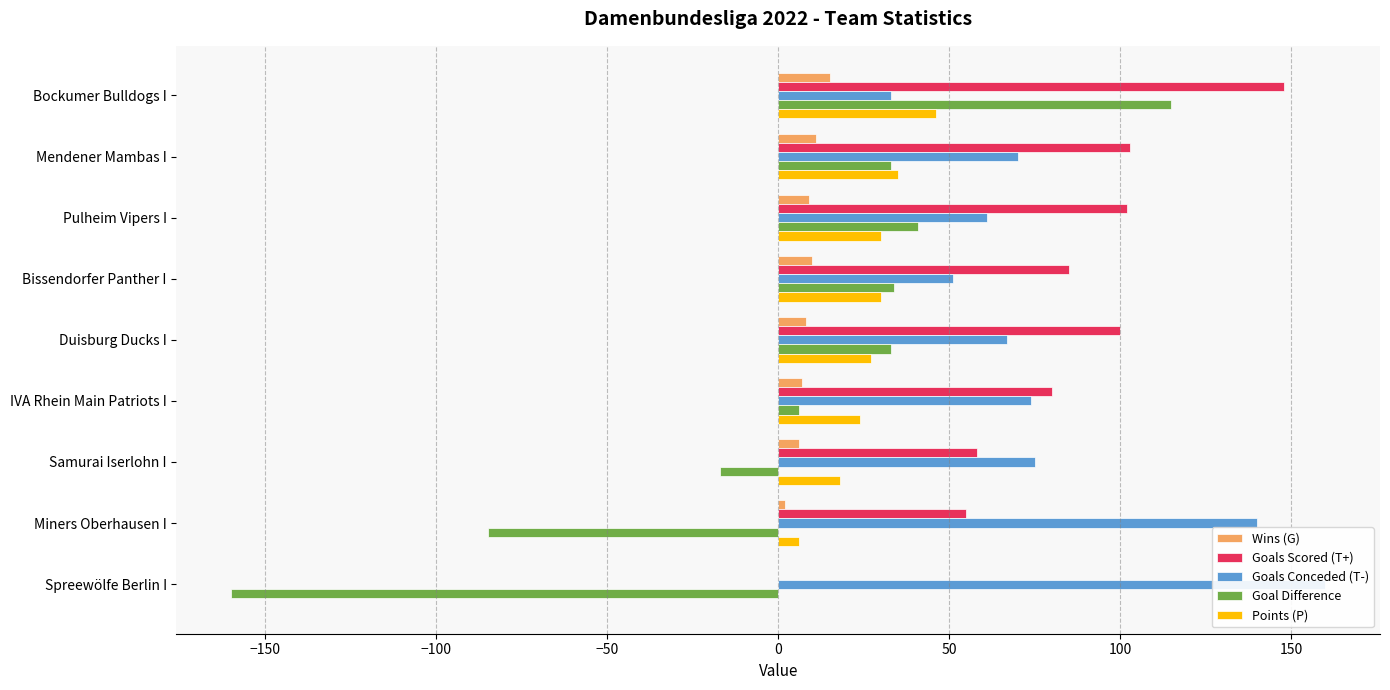

What is the label of the 4th bar from the right?

IVA Rhein Main Patriots I